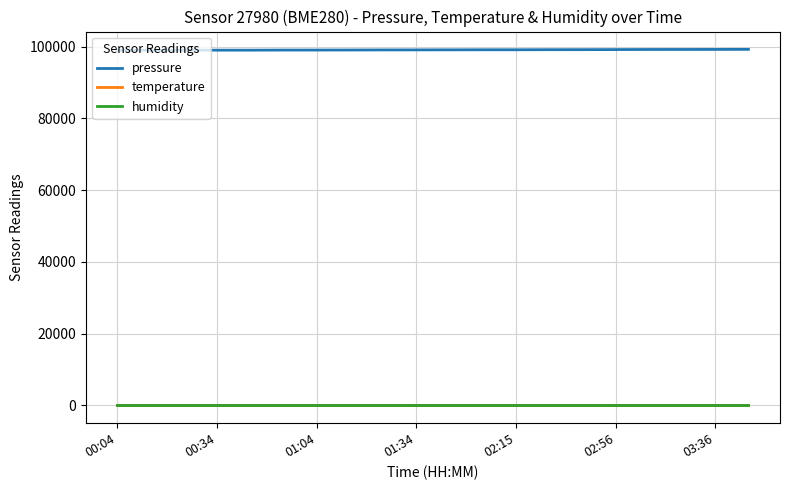

What is the greatest value displayed?

99230.9